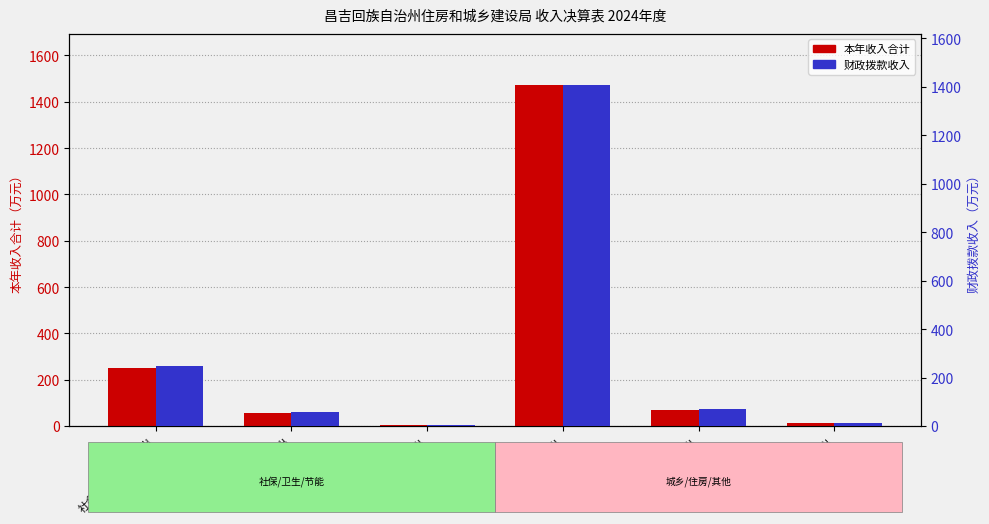

What is the value of the 财政拨款收入 bar at the 1st from the left?

249.5